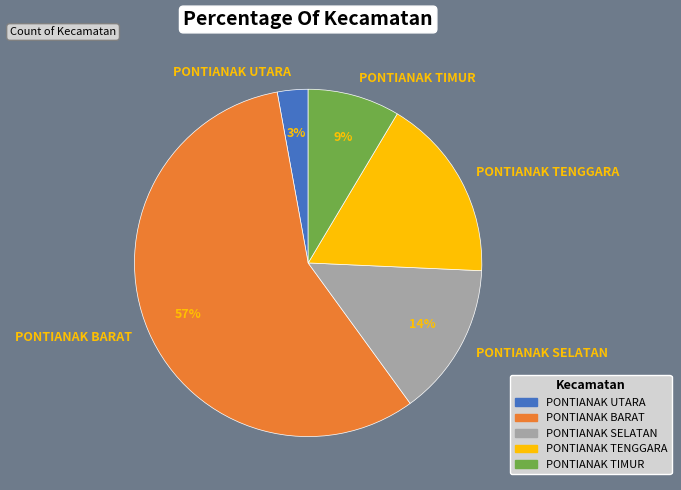

To the nearest percent, what portion does PONTIANAK TENGGARA represent?

17%